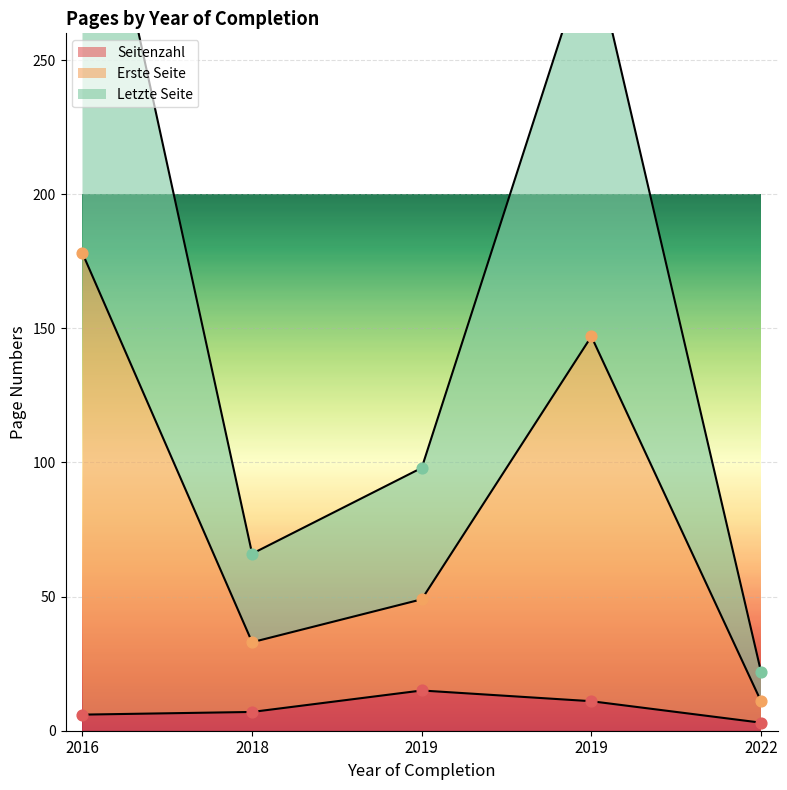

Is the value of Erste Seite at 2022 greater than the value of Letzte Seite at 2019?

No